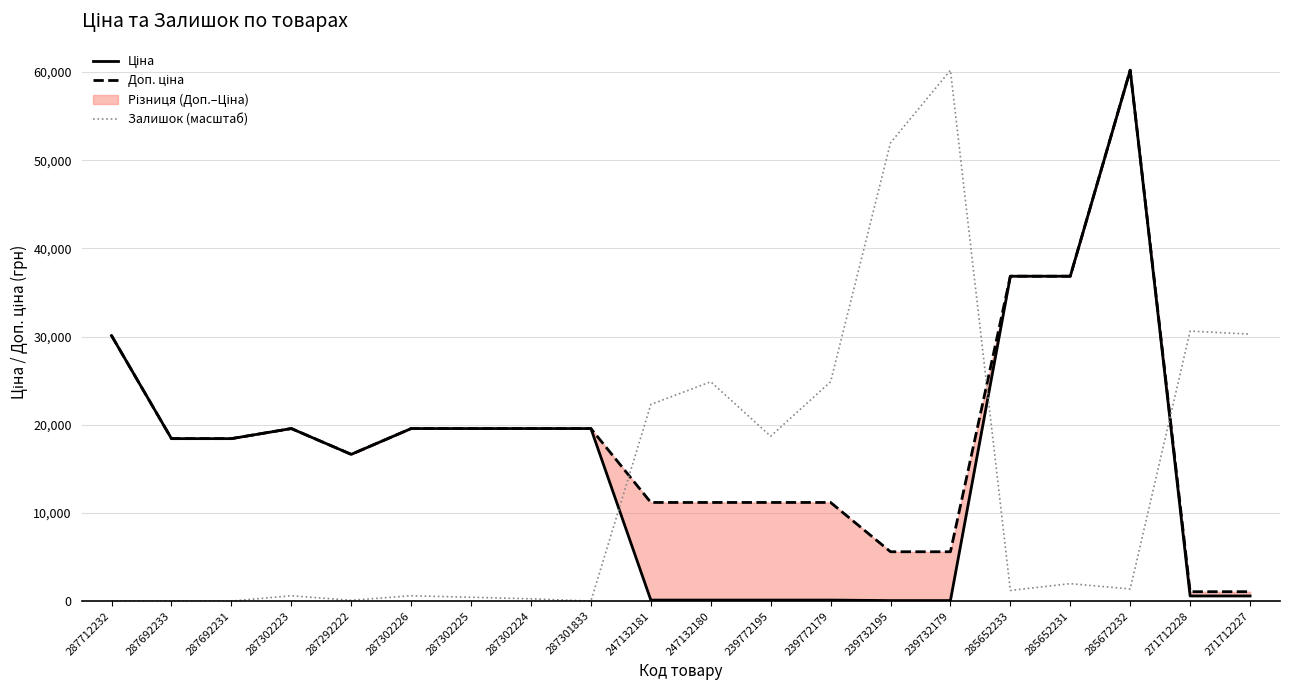

List the labels in order of Ціна value, largest first.

285672232, 285652233, 285652231, 287712232, 287302223, 287302226, 287302225, 287302224, 287301833, 287692233, 287692231, 287292222, 271712228, 271712227, 247132181, 247132180, 239772195, 239772179, 239732195, 239732179